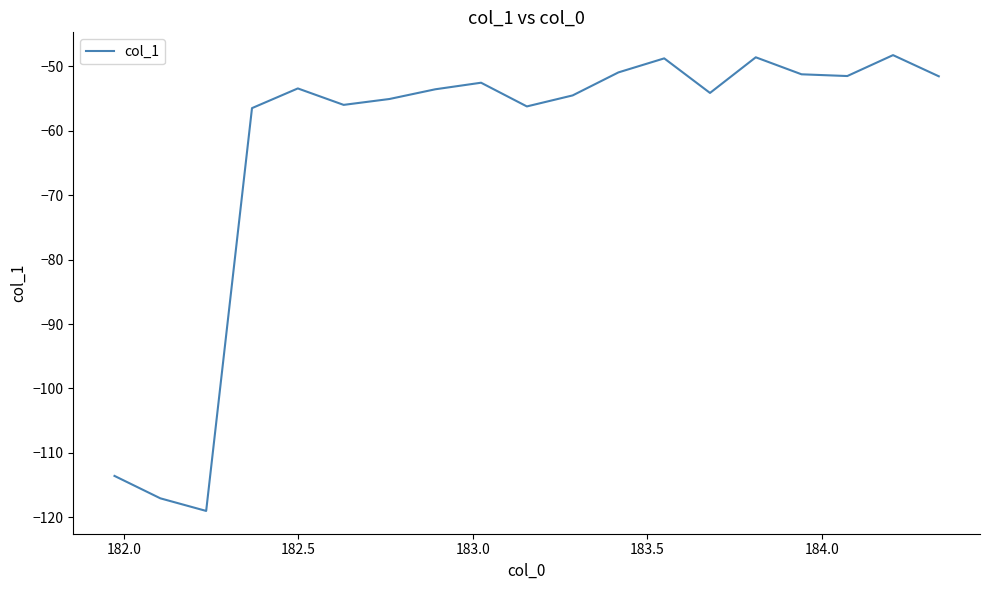

True or false: there are more than 2 points higher than both neighbors.

True